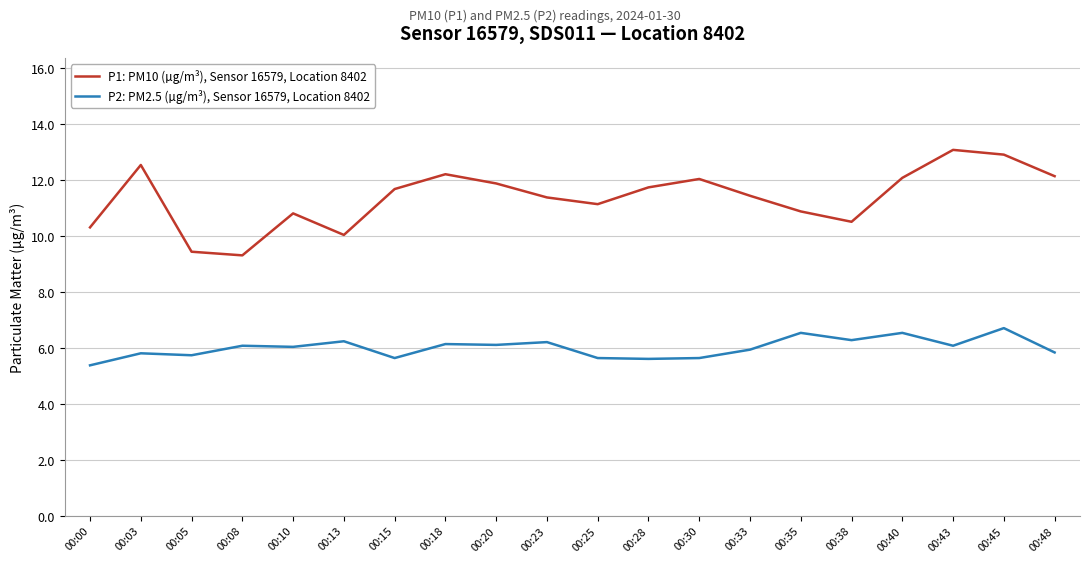

The P1: PM10 (µg/m³), Sensor 16579, Location 8402 series shows 10.8 at 00:10. True or false?

True